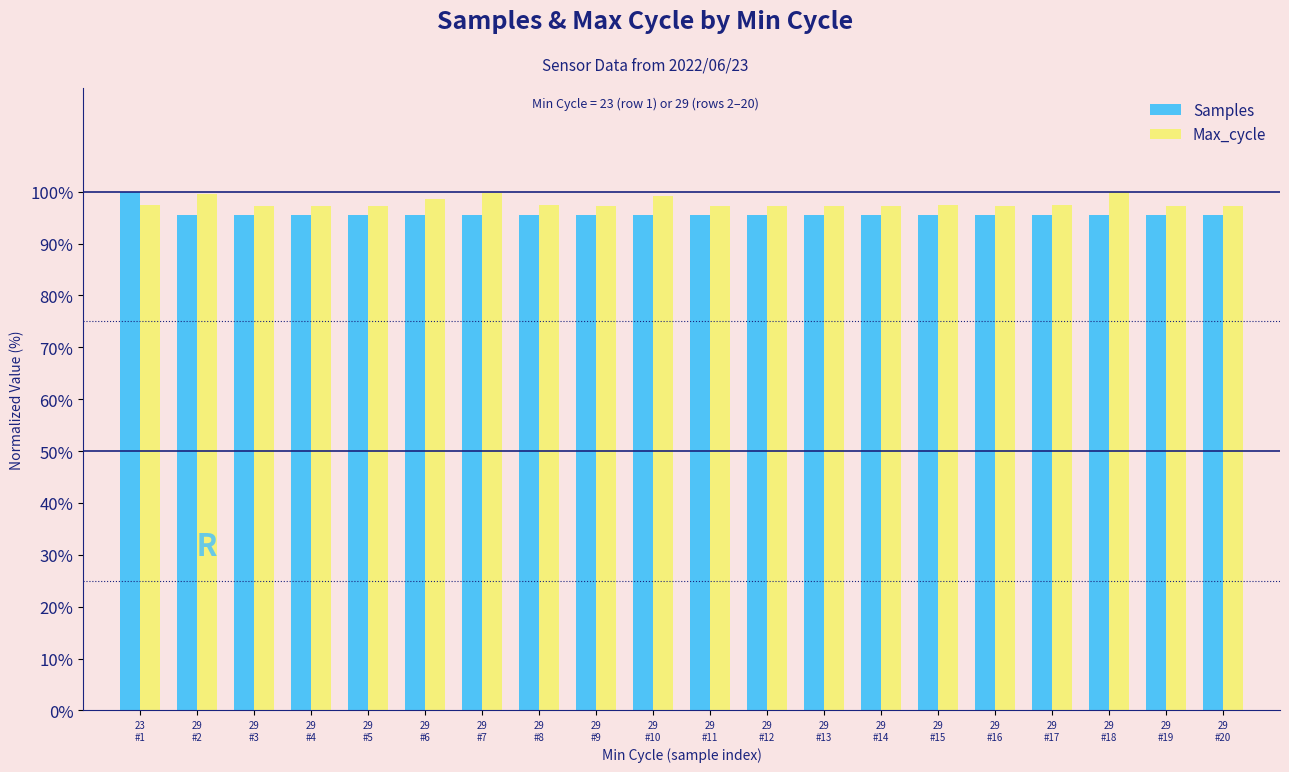

What is the minimum value for Samples?

95.4